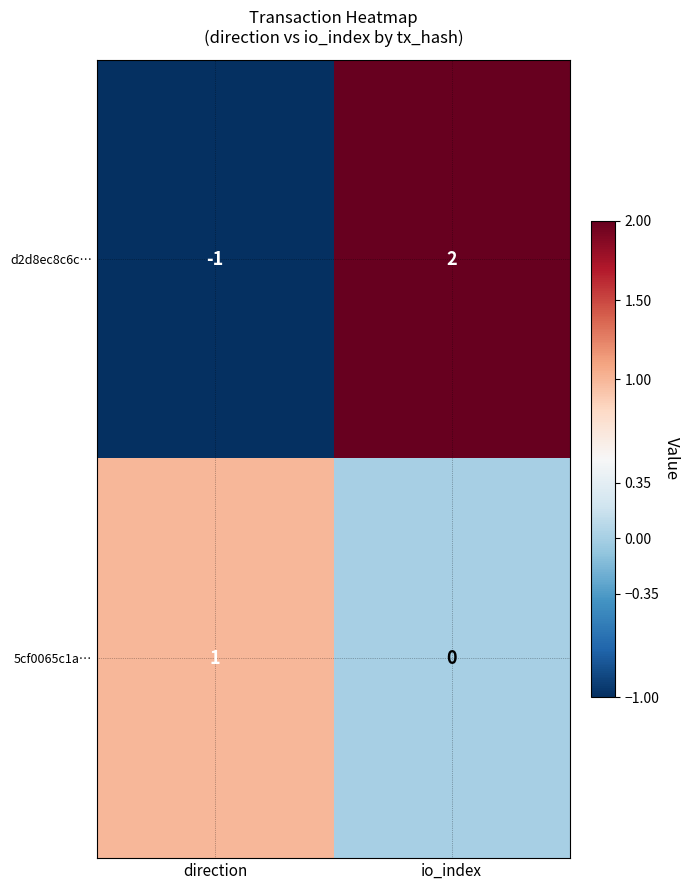

At direction, list the series in order from largest to smallest.

5cf0065c1a…, d2d8ec8c6c…